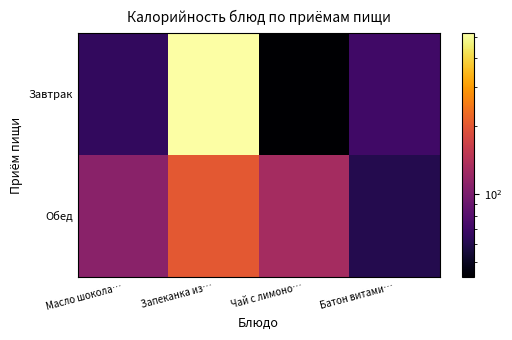

How many series are shown in this chart?

2